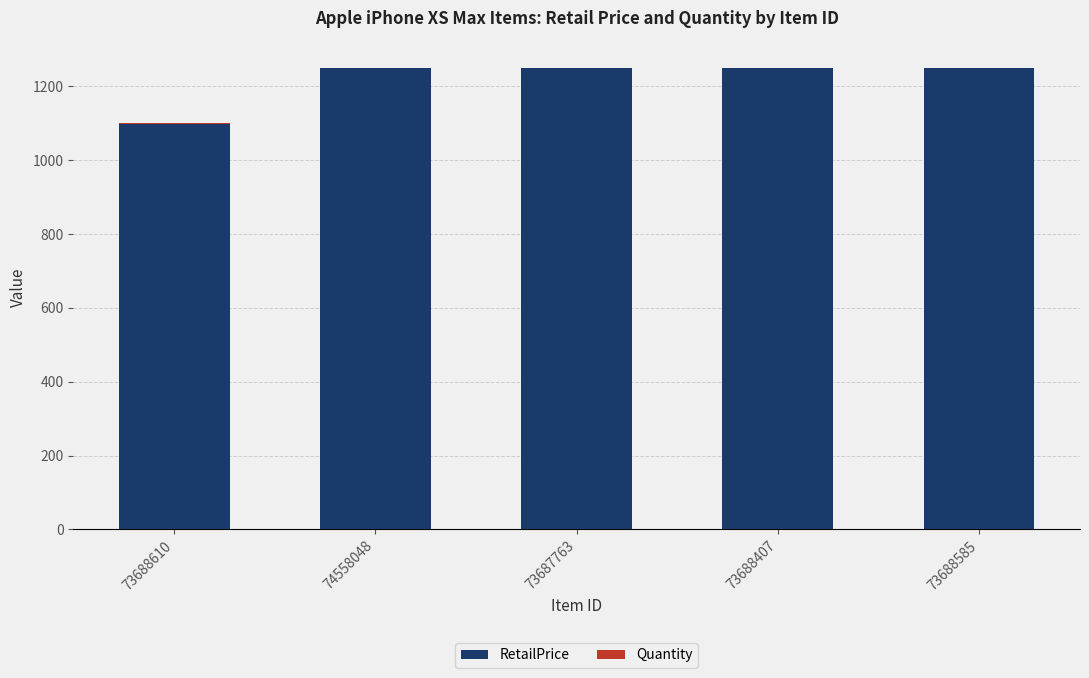

What is the sum of all RetailPrice values?

6095